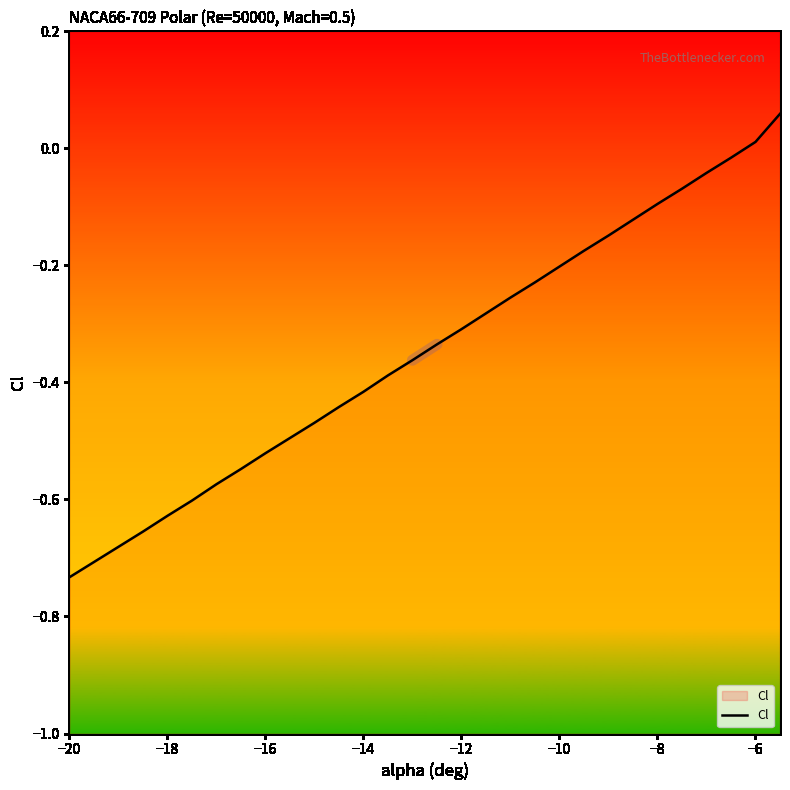

What is the label of the 27th point from the right?

−14